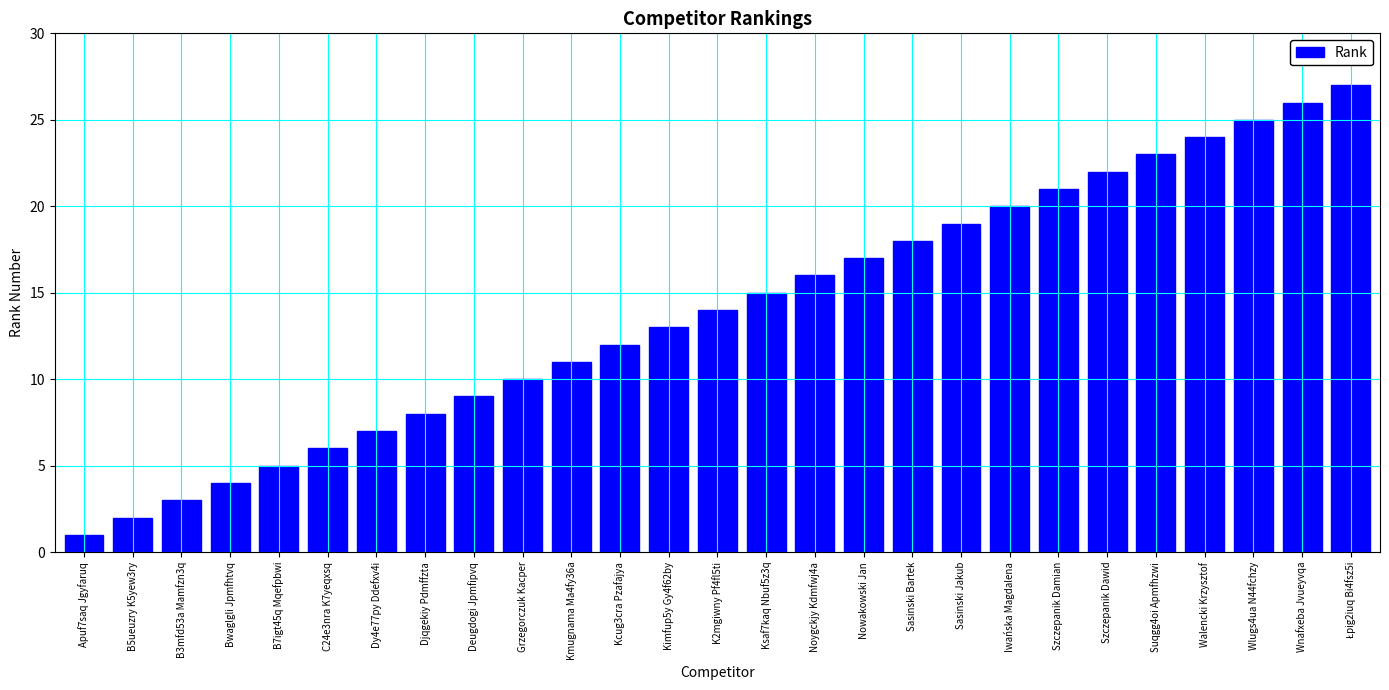

True or false: the data shows 23 at Suqgg4oi Apmfhzwi.

True